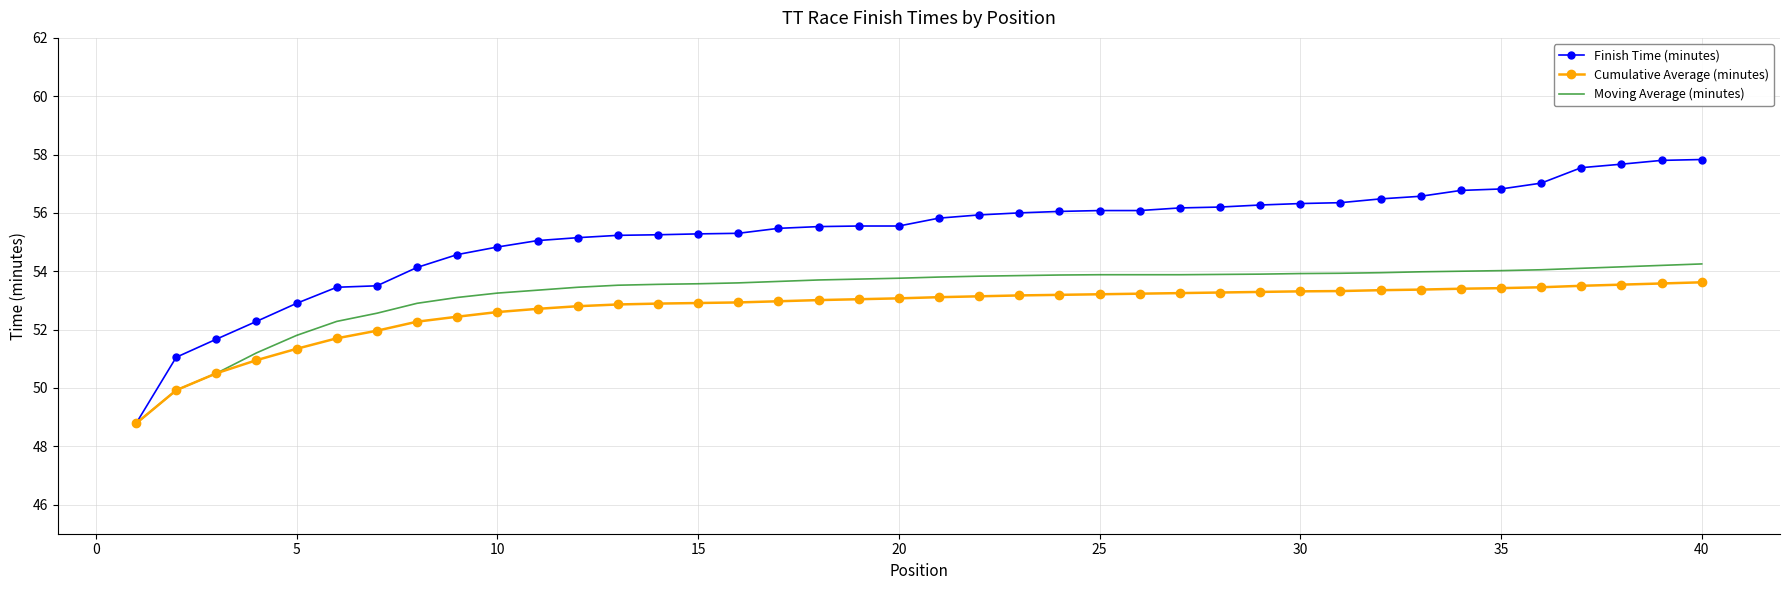

Which series has the largest range (max minus min)?

Finish Time (minutes)